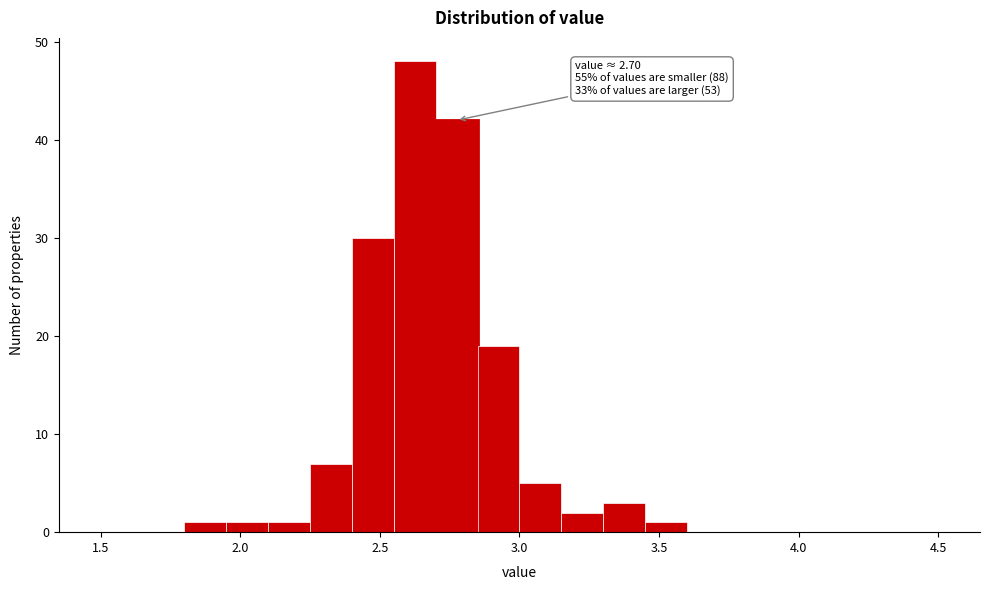

Around what value on the x-axis is the tallest bar? Give the approximate position of its centre, as read against the axis.

2.65